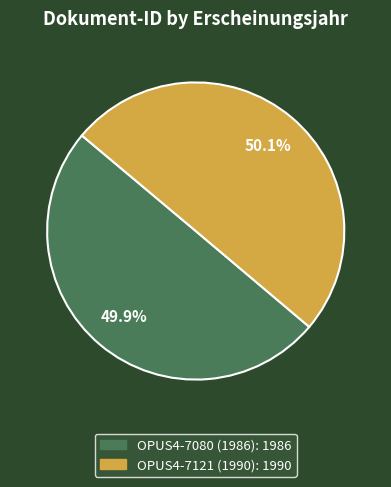

Approximately how many times larger is the value at OPUS4-7121 (1990) compared to OPUS4-7080 (1986)?

1.0